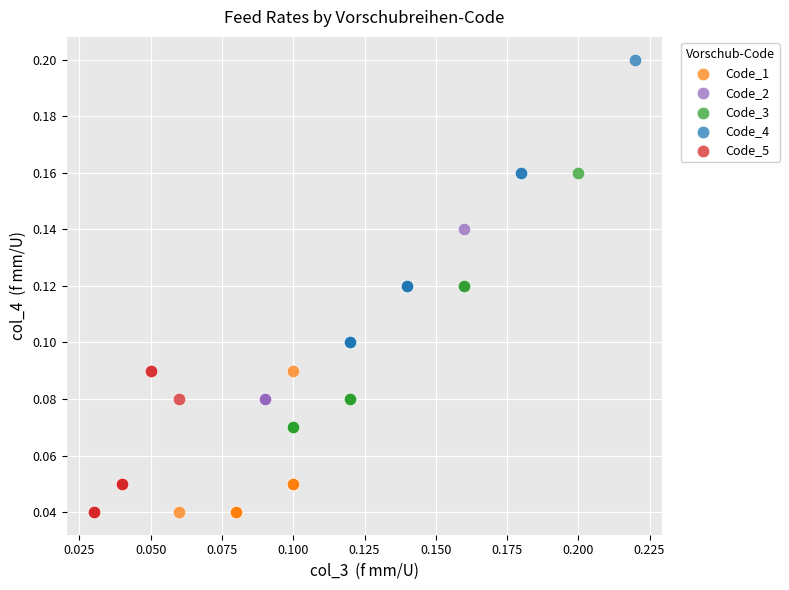

Which series contains the highest Y value?

Code_4